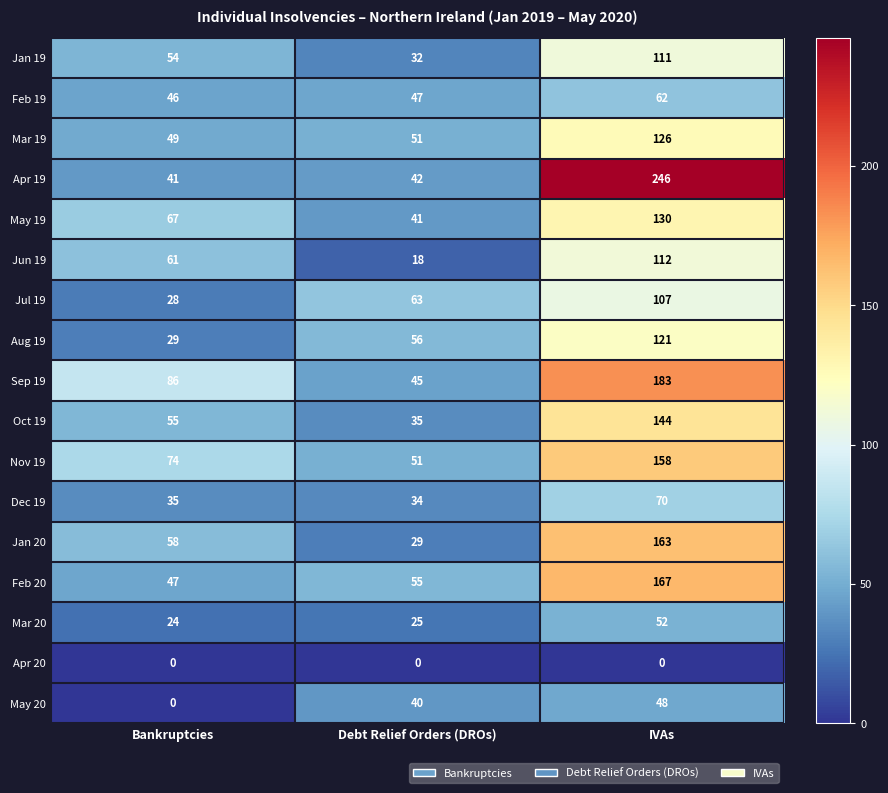

Between Bankruptcies and Debt Relief Orders (DROs), which series saw the biggest shift?

Jun 19